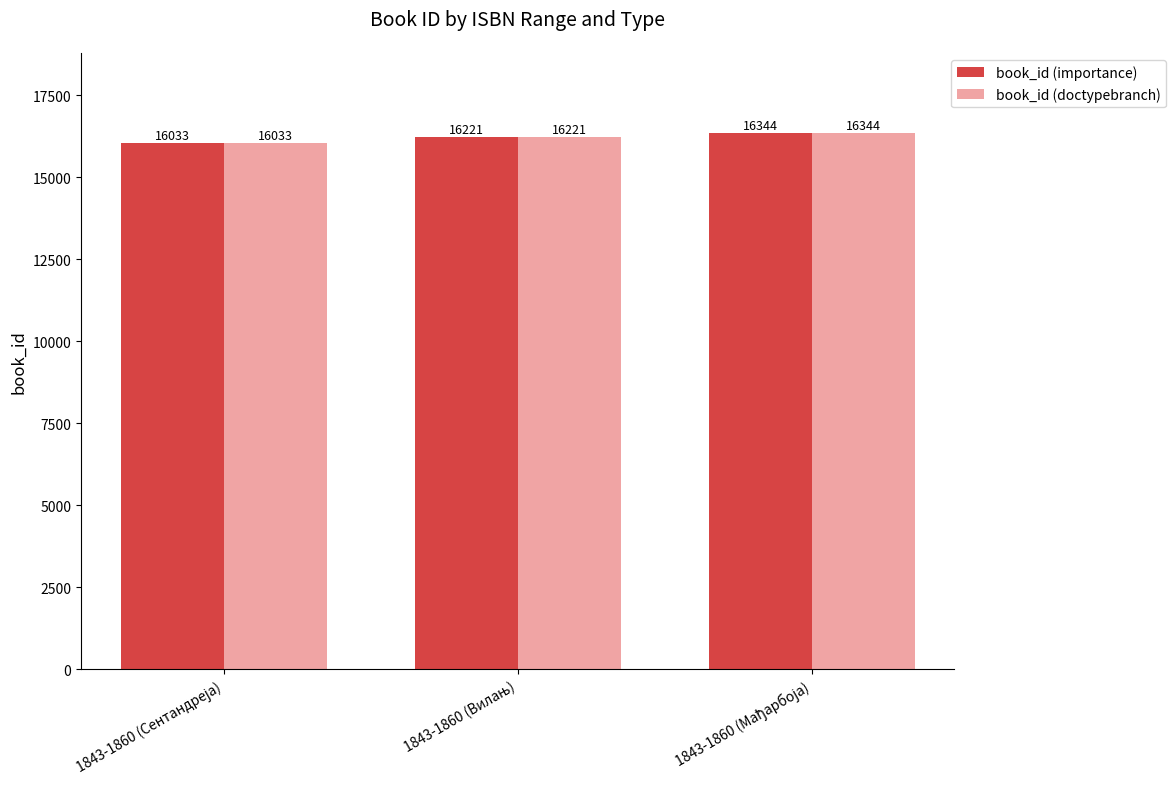

How many groups of bars are there?

3